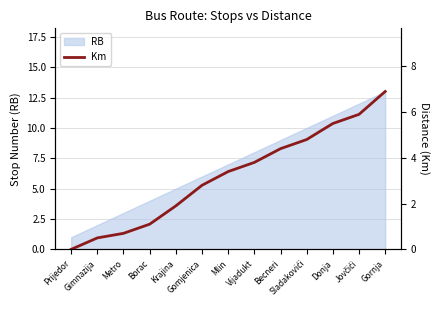

List the labels in order of value, largest first.

Gornja, Jovčići, Donja, Sladakovići, Becneri, Vijadukt, Mlin, Gomjenica, Krajina, Borac, Metro, Gimnazija, Prijedor